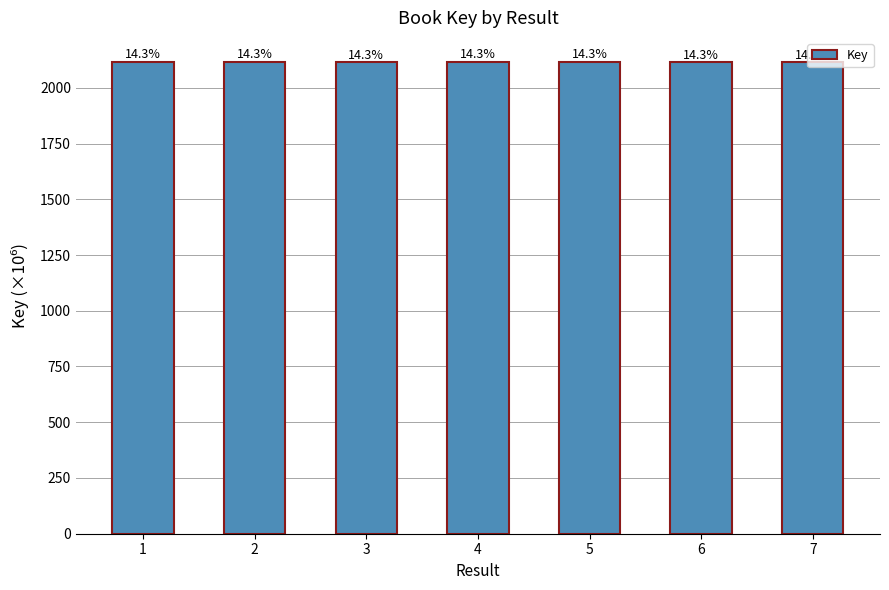

Reading left to right, what are all the values shown in this chart?

2117.9	2117.9	2117.9	2117.9	2117.9	2117.9	2117.9